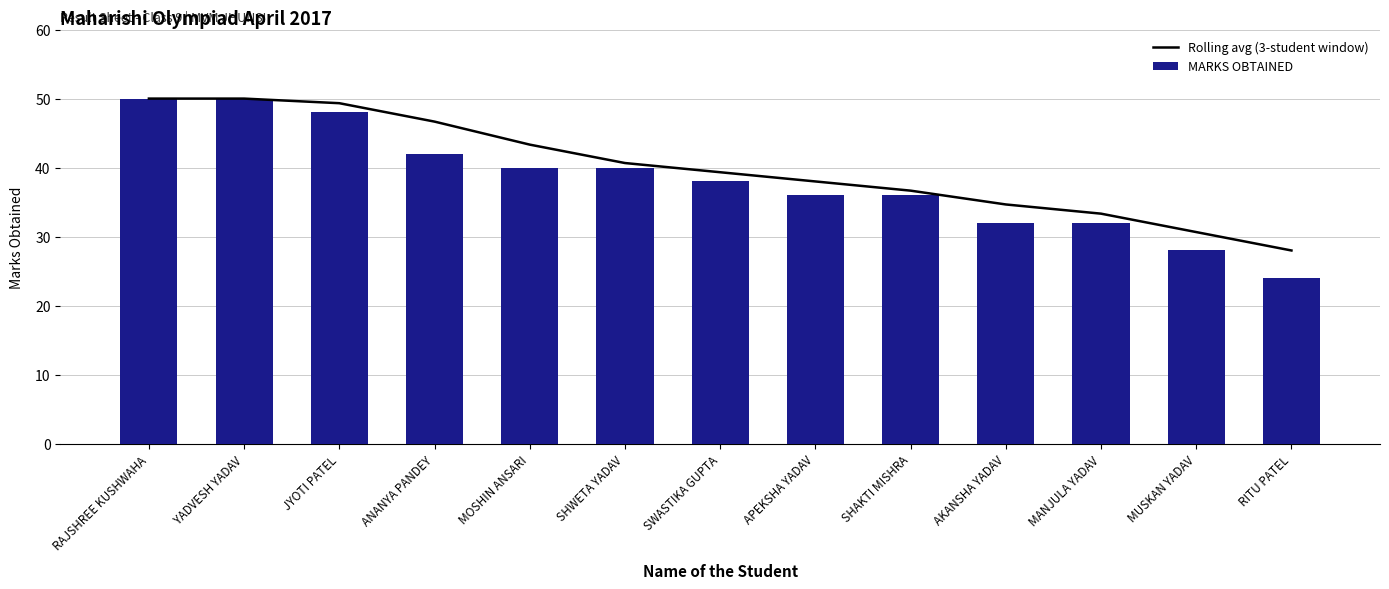

Reading left to right, what are all the values shown in this chart?

Rolling avg (3-student window): 50.0	50.0	49.3	46.7	43.3	40.7	39.3	38.0	36.7	34.7	33.3	30.7	28.0
MARKS OBTAINED: 50.0	50.0	48.0	42.0	40.0	40.0	38.0	36.0	36.0	32.0	32.0	28.0	24.0